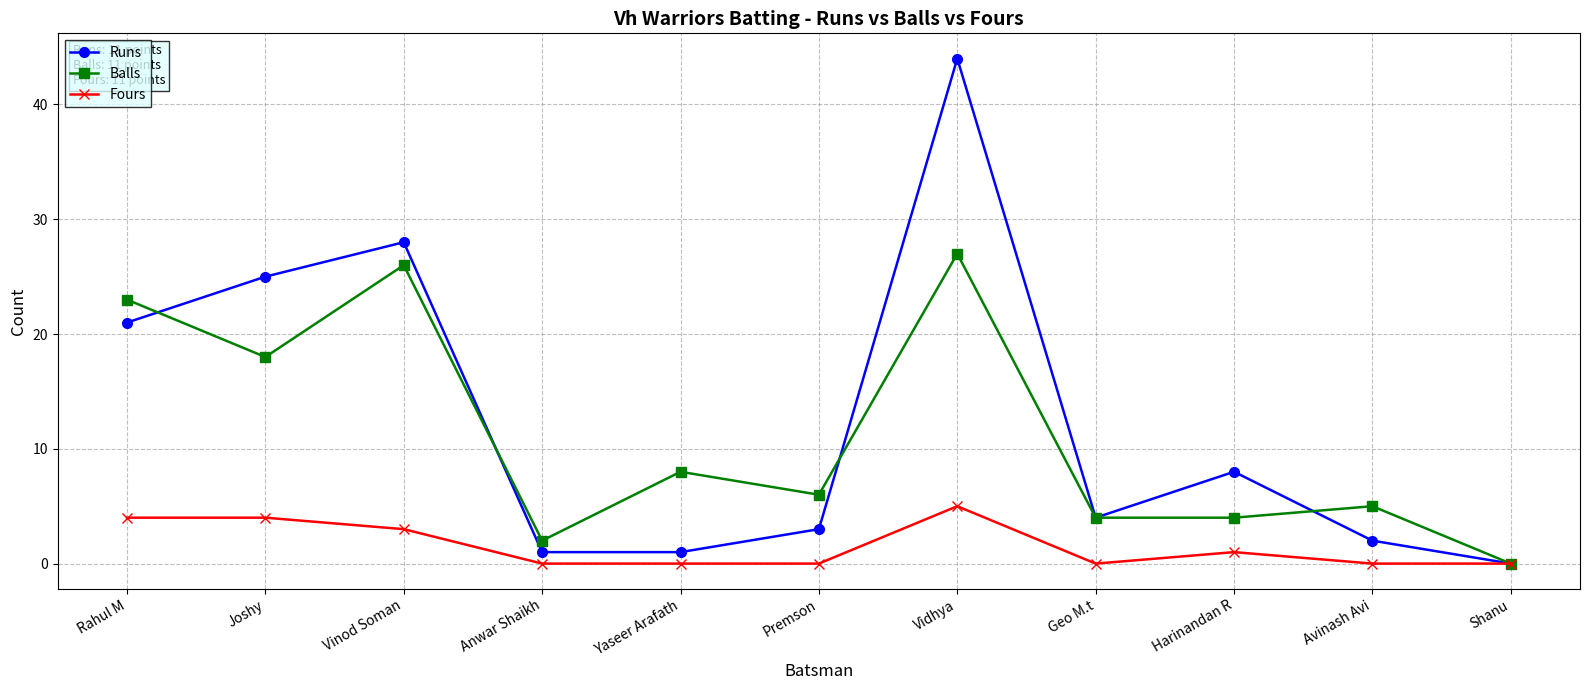

How many values in the Runs series are below 4?

5